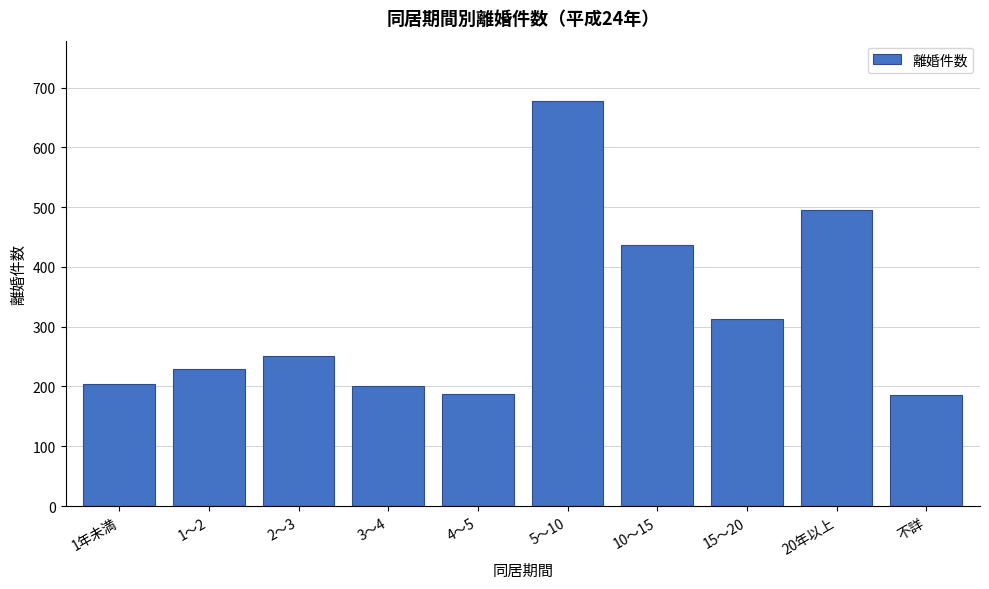

What is the sum of the values at 1年未満 and 5～10?

881